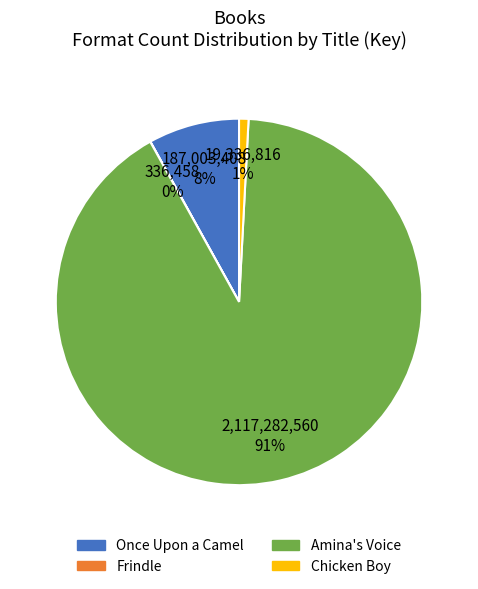

Is the sum of Chicken Boy and Amina's Voice greater than half?

Yes